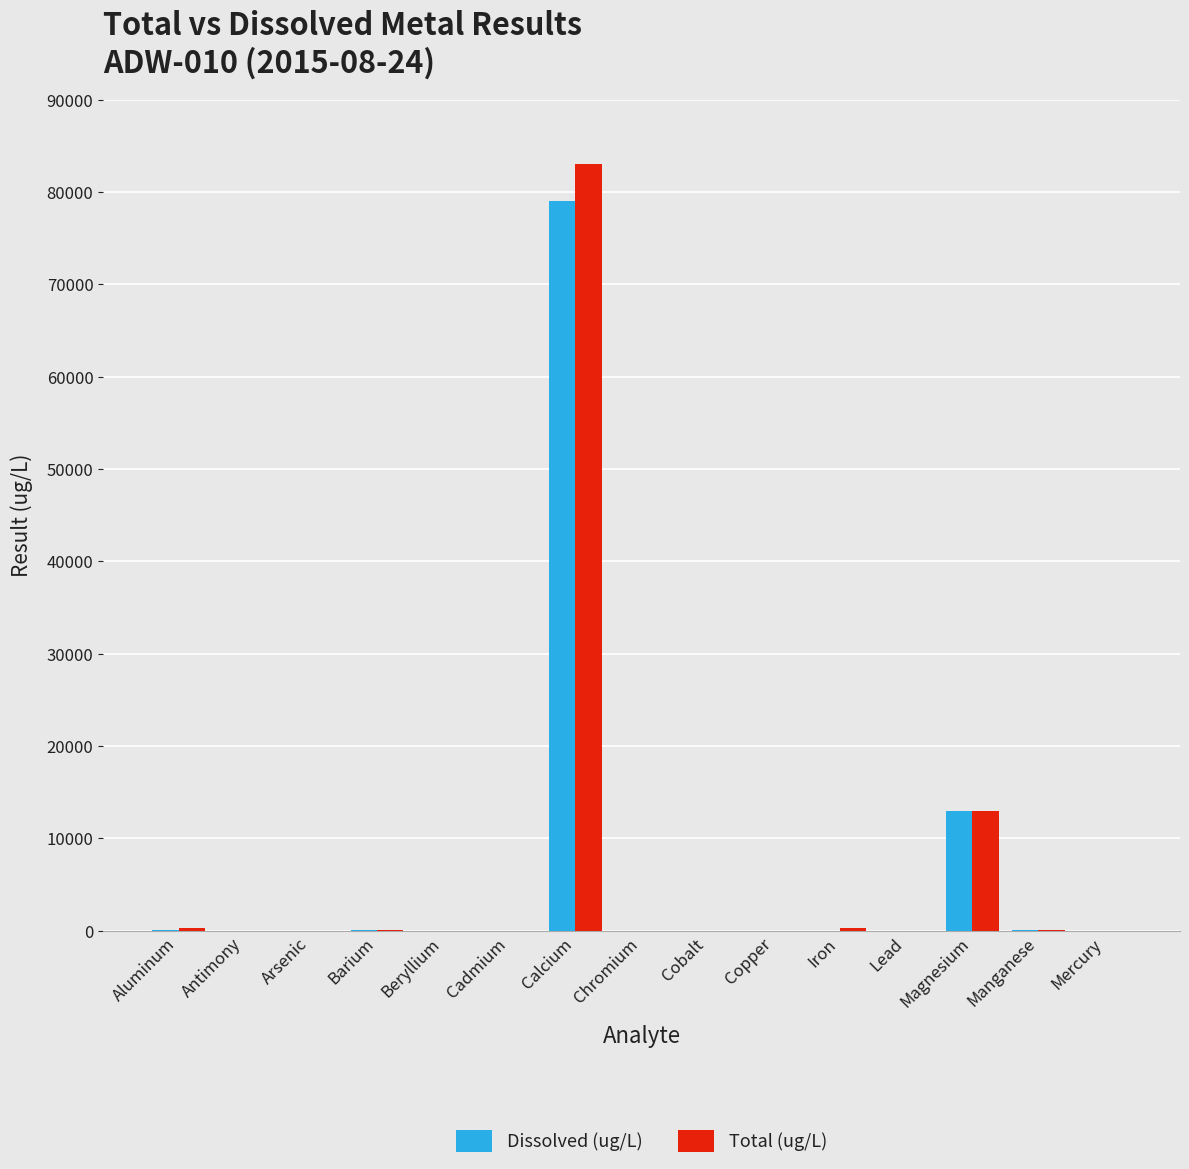

What are all the series names shown in the legend?

Dissolved (ug/L), Total (ug/L)